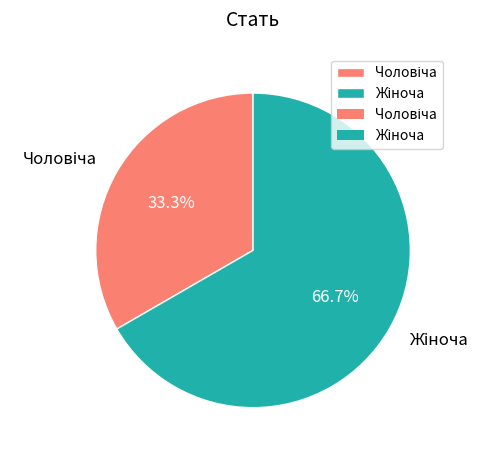

Is there any slice that represents more than half of the pie?

Yes